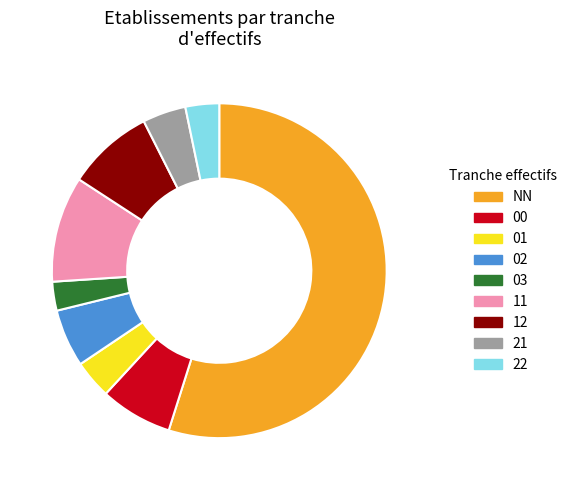

Combined, do 01 and 22 account for over 50%?

No